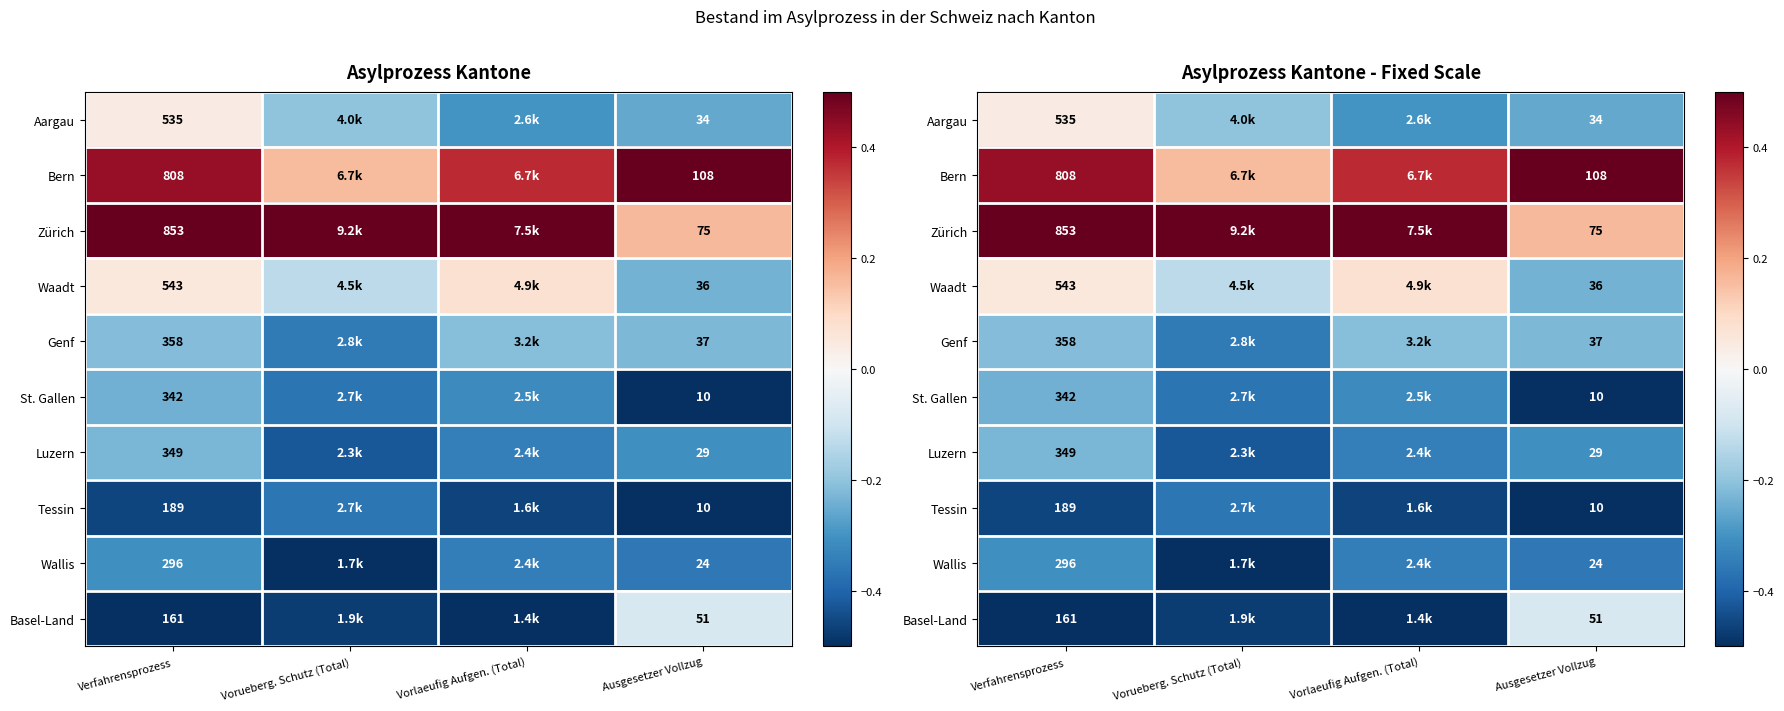

Count the Waadt values in the range 0 to 1.

2